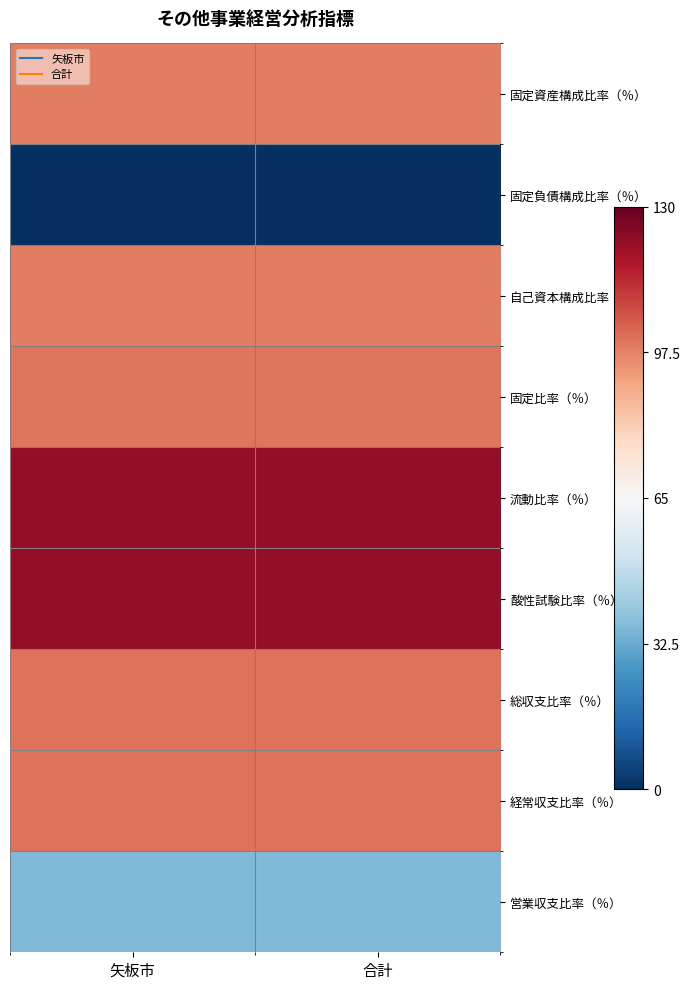

Reading left to right, list all the values displayed in this chart.

固定資産構成比率（％）: 矢板市=98.1	合計=98.1
固定負債構成比率（％）: 矢板市=0.0	合計=0.0
自己資本構成比率（％）: 矢板市=98.5	合計=98.5
固定比率（％）: 矢板市=99.7	合計=99.7
流動比率（％）: 矢板市=122.4	合計=122.4
酸性試験比率（％）: 矢板市=122.4	合計=122.4
総収支比率（％）: 矢板市=100.2	合計=100.2
経常収支比率（％）: 矢板市=100.2	合計=100.2
営業収支比率（％）: 矢板市=36.1	合計=36.1